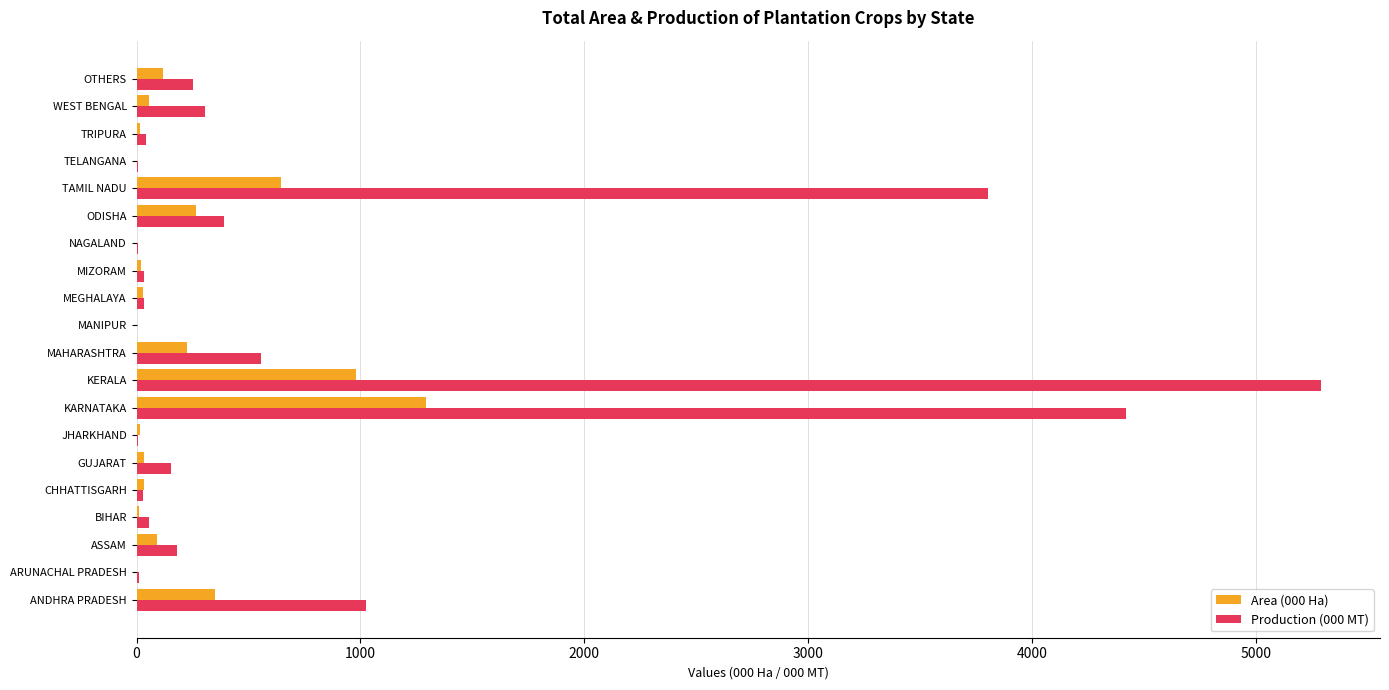

What is the total value across all series at ANDHRA PRADESH?

1375.7